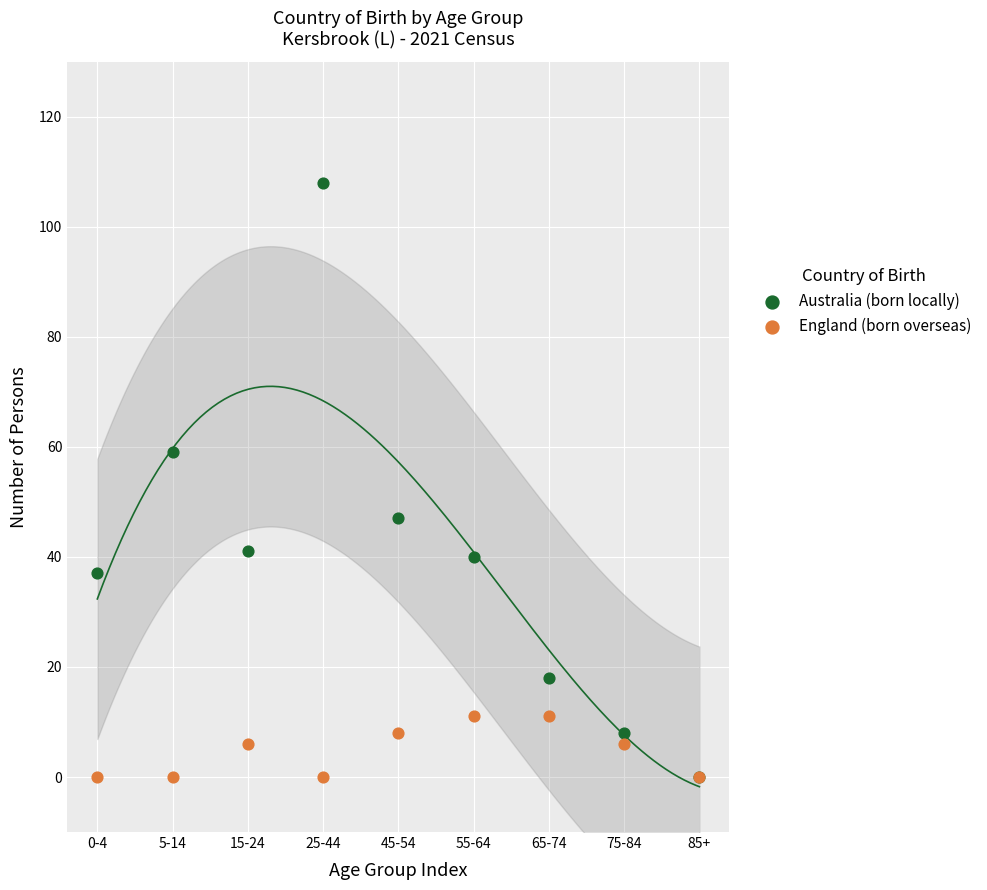

Across all series, what Y value is closest to 54?

59